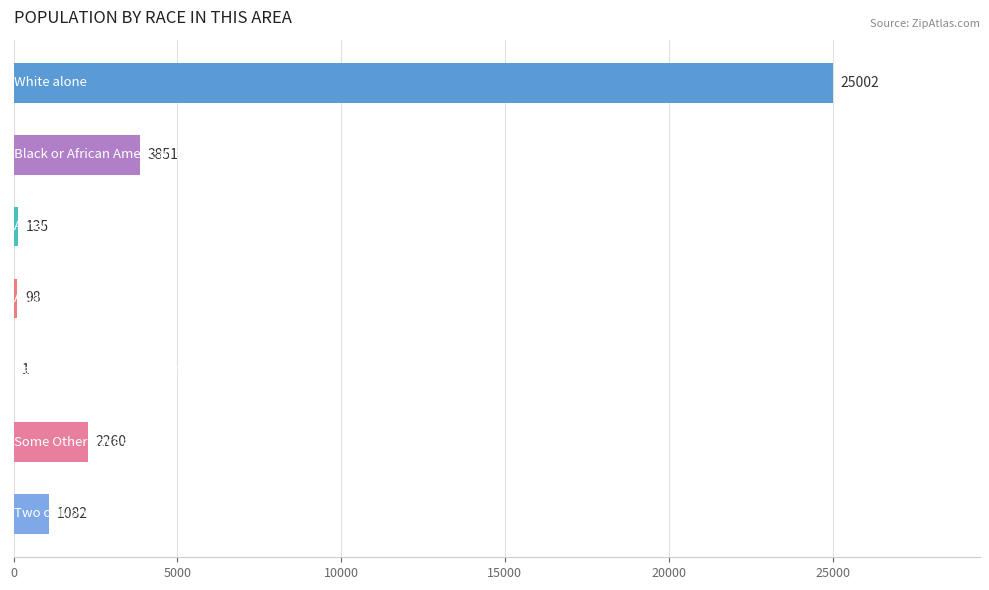

What is the sum of all values?

32429